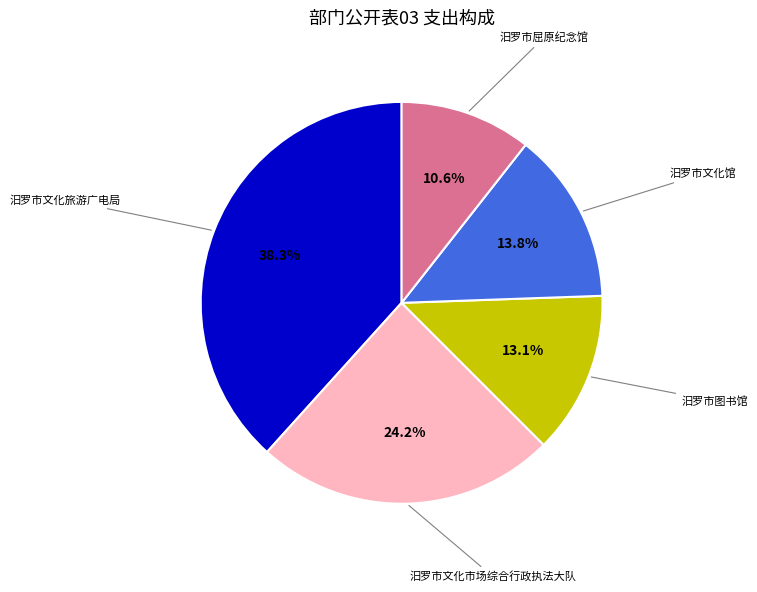

What is the largest slice in the pie chart?

汨罗市文化旅游广电局